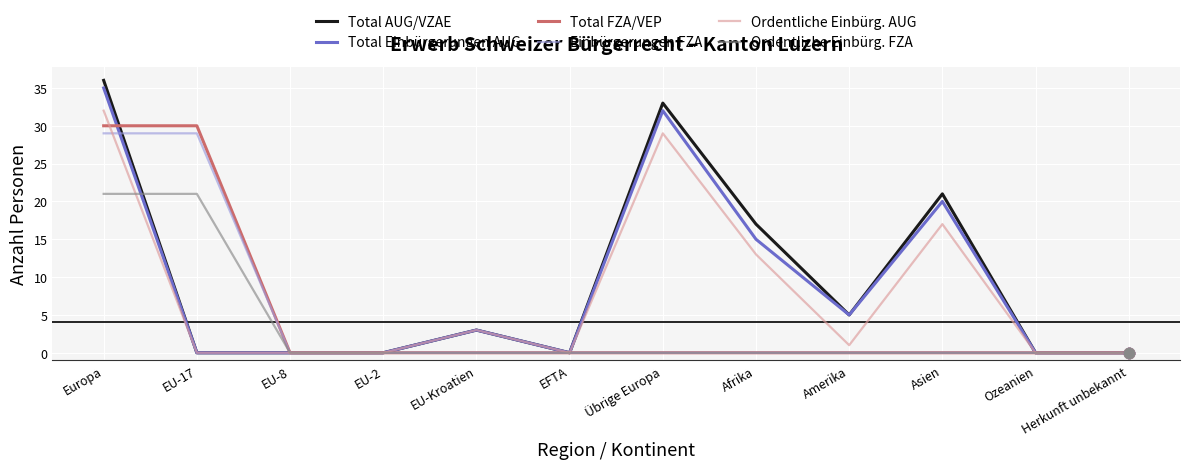

What is the spread (max minus min) of values at Afrika?

17